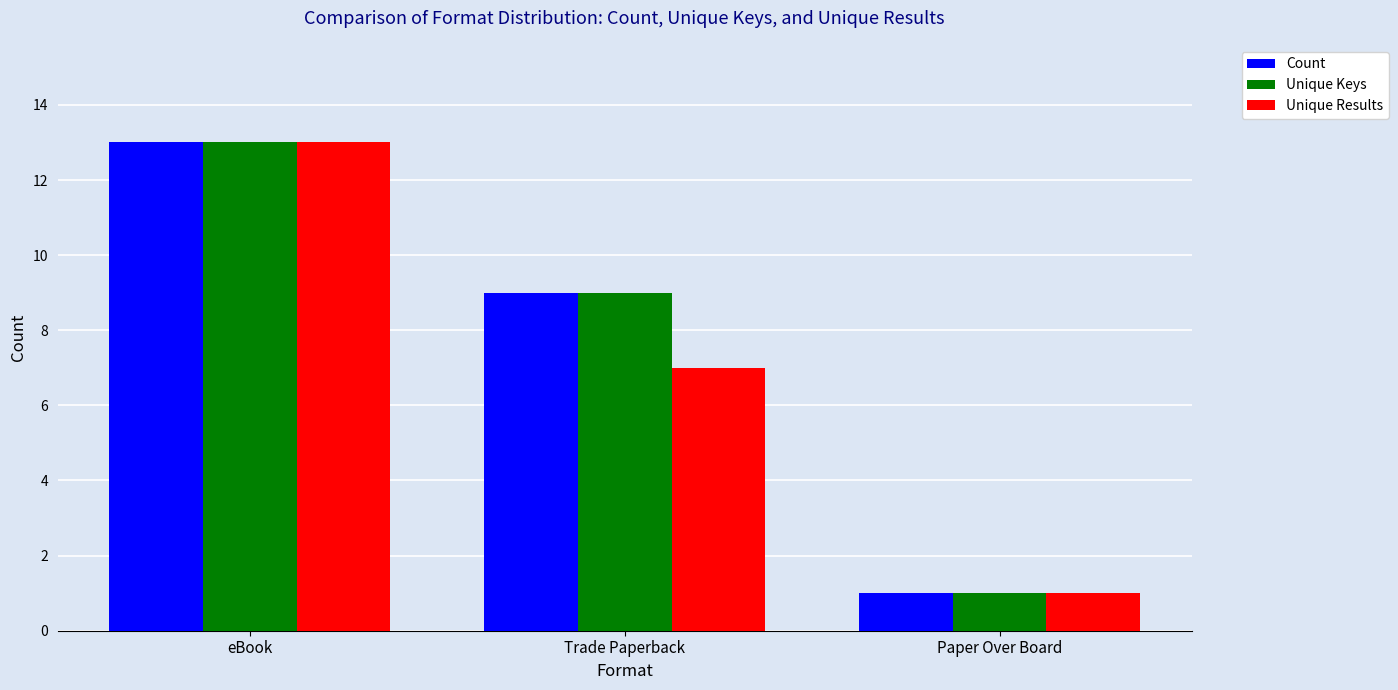

At which category is the sum across all series the highest?

eBook